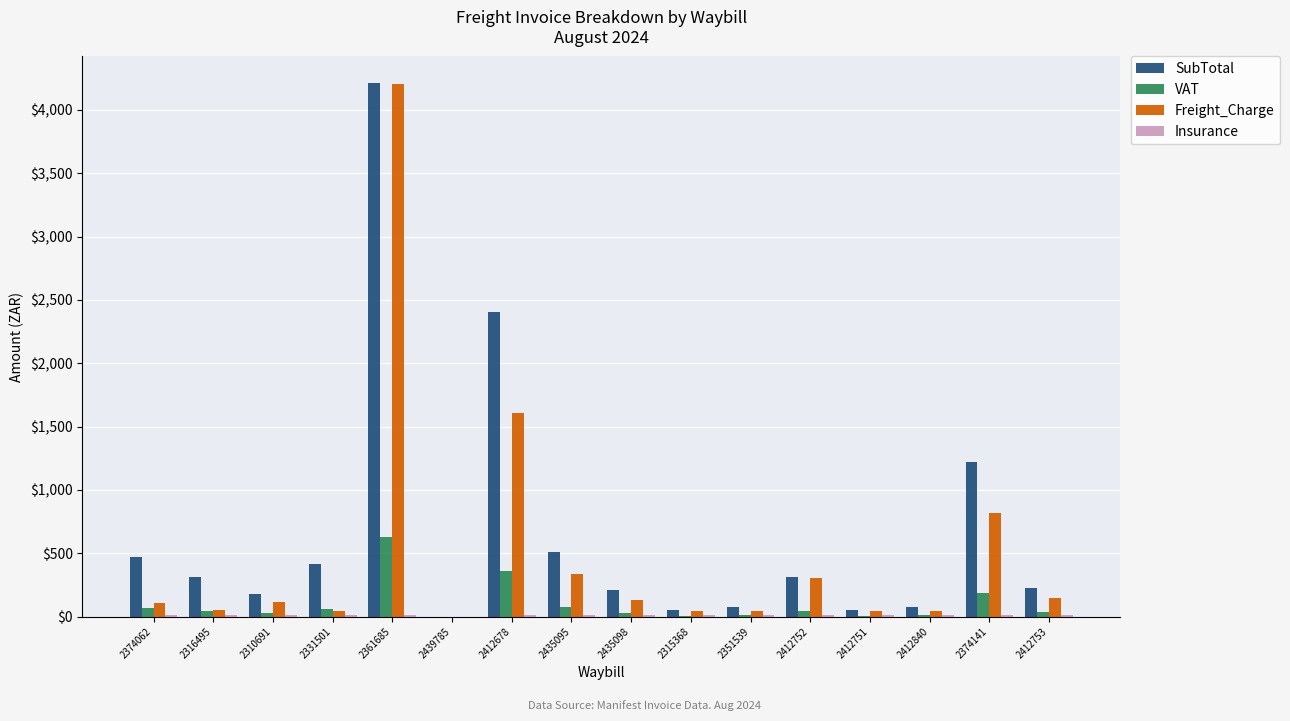

Does the chart contain stacked bars?

No